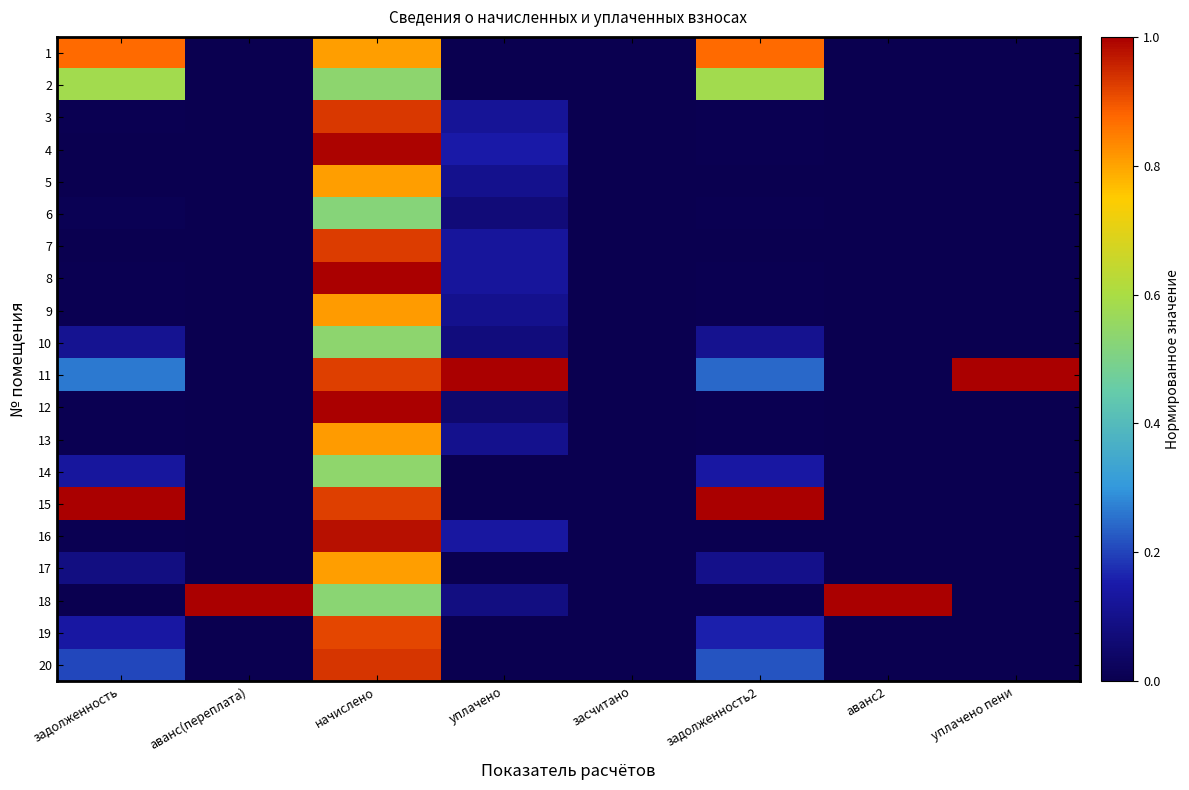

Reading left to right, what are all the values shown in this chart?

1: задолженность=0.9	аванс(переплата)=0.0	начислено=0.8	уплачено=0.0	засчитано=0.0	задолженность2=0.9	аванс2=0.0	уплачено пени=0.0
2: задолженность=0.6	аванс(переплата)=0.0	начислено=0.5	уплачено=0.0	засчитано=0.0	задолженность2=0.6	аванс2=0.0	уплачено пени=0.0
3: задолженность=0.0	аванс(переплата)=0.0	начислено=0.9	уплачено=0.1	засчитано=0.0	задолженность2=0.0	аванс2=0.0	уплачено пени=0.0
4: задолженность=0.0	аванс(переплата)=0.0	начислено=1.0	уплачено=0.1	засчитано=0.0	задолженность2=0.0	аванс2=0.0	уплачено пени=0.0
5: задолженность=0.0	аванс(переплата)=0.0	начислено=0.8	уплачено=0.1	засчитано=0.0	задолженность2=0.0	аванс2=0.0	уплачено пени=0.0
6: задолженность=0.0	аванс(переплата)=0.0	начислено=0.5	уплачено=0.1	засчитано=0.0	задолженность2=0.0	аванс2=0.0	уплачено пени=0.0
7: задолженность=0.0	аванс(переплата)=0.0	начислено=0.9	уплачено=0.1	засчитано=0.0	задолженность2=0.0	аванс2=0.0	уплачено пени=0.0
8: задолженность=0.0	аванс(переплата)=0.0	начислено=1.0	уплачено=0.1	засчитано=0.0	задолженность2=0.0	аванс2=0.0	уплачено пени=0.0
9: задолженность=0.0	аванс(переплата)=0.0	начислено=0.8	уплачено=0.1	засчитано=0.0	задолженность2=0.0	аванс2=0.0	уплачено пени=0.0
10: задолженность=0.1	аванс(переплата)=0.0	начислено=0.5	уплачено=0.1	засчитано=0.0	задолженность2=0.1	аванс2=0.0	уплачено пени=0.0
11: задолженность=0.3	аванс(переплата)=0.0	начислено=0.9	уплачено=1.0	засчитано=0.0	задолженность2=0.2	аванс2=0.0	уплачено пени=1.0
12: задолженность=0.0	аванс(переплата)=0.0	начислено=1.0	уплачено=0.1	засчитано=0.0	задолженность2=0.0	аванс2=0.0	уплачено пени=0.0
13: задолженность=0.0	аванс(переплата)=0.0	начислено=0.8	уплачено=0.1	засчитано=0.0	задолженность2=0.0	аванс2=0.0	уплачено пени=0.0
14: задолженность=0.1	аванс(переплата)=0.0	начислено=0.5	уплачено=0.0	засчитано=0.0	задолженность2=0.1	аванс2=0.0	уплачено пени=0.0
15: задолженность=1.0	аванс(переплата)=0.0	начислено=0.9	уплачено=0.0	засчитано=0.0	задолженность2=1.0	аванс2=0.0	уплачено пени=0.0
16: задолженность=0.0	аванс(переплата)=0.0	начислено=1.0	уплачено=0.1	засчитано=0.0	задолженность2=0.0	аванс2=0.0	уплачено пени=0.0
17: задолженность=0.1	аванс(переплата)=0.0	начислено=0.8	уплачено=0.0	засчитано=0.0	задолженность2=0.1	аванс2=0.0	уплачено пени=0.0
18: задолженность=0.0	аванс(переплата)=1.0	начислено=0.5	уплачено=0.1	засчитано=0.0	задолженность2=0.0	аванс2=1.0	уплачено пени=0.0
19: задолженность=0.1	аванс(переплата)=0.0	начислено=0.9	уплачено=0.0	засчитано=0.0	задолженность2=0.2	аванс2=0.0	уплачено пени=0.0
20: задолженность=0.2	аванс(переплата)=0.0	начислено=0.9	уплачено=0.0	засчитано=0.0	задолженность2=0.2	аванс2=0.0	уплачено пени=0.0